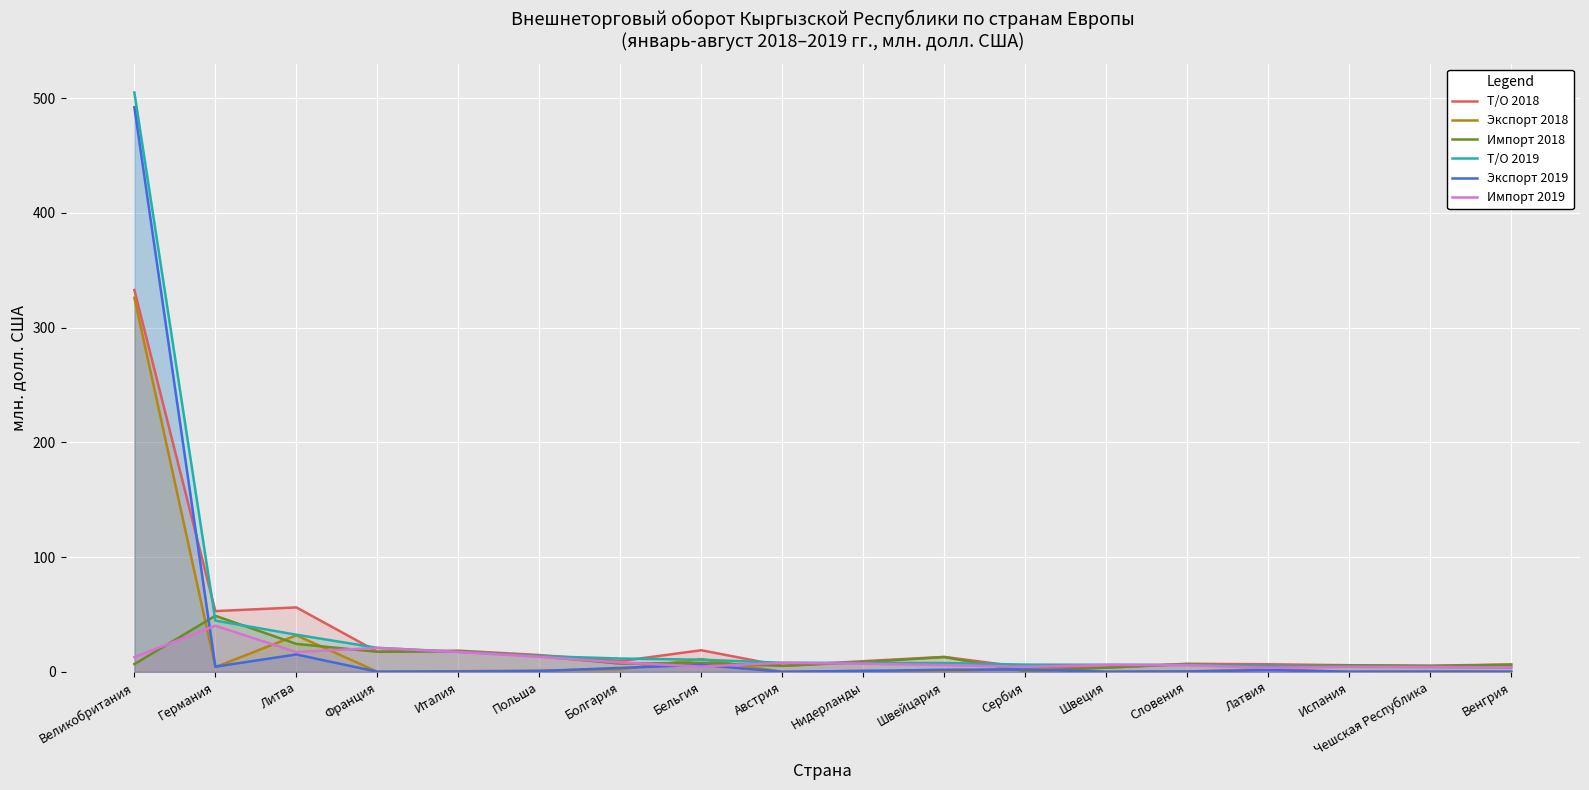

What is the label of the 4th point from the left?

Франция